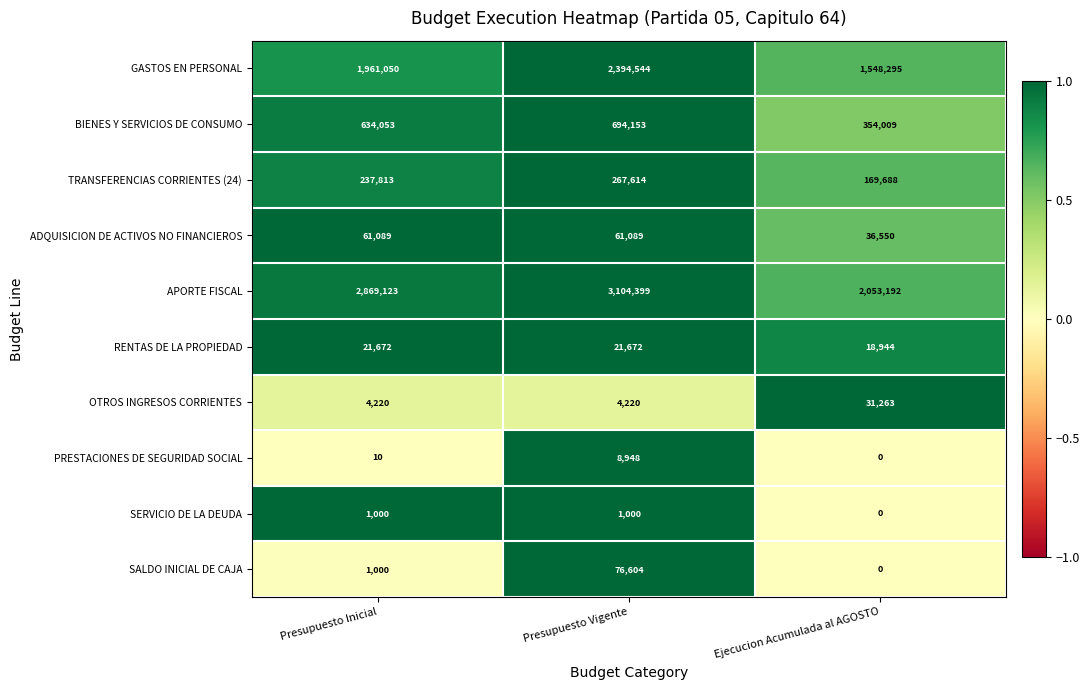

True or false: BIENES Y SERVICIOS DE CONSUMO has a value of 354009 at Ejecucion Acumulada al AGOSTO.

True